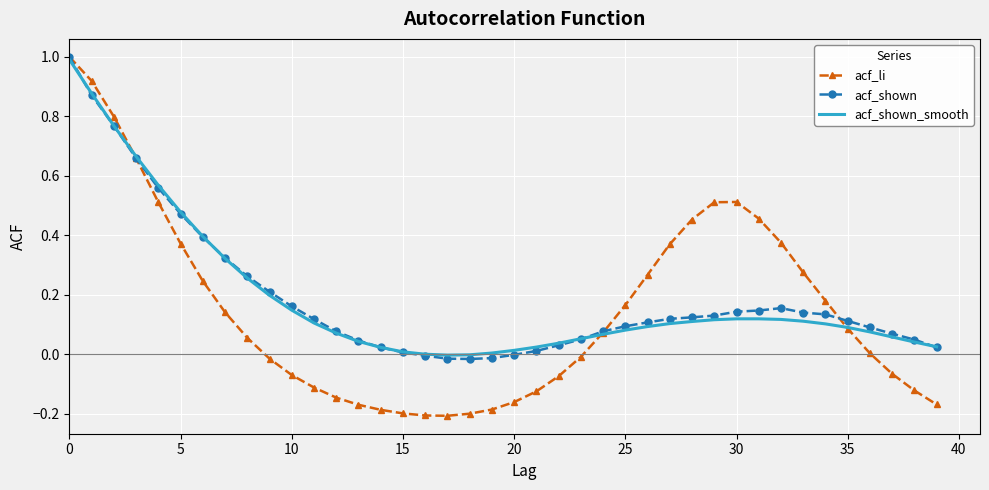

What is the maximum value for acf_shown_smooth?

1.0